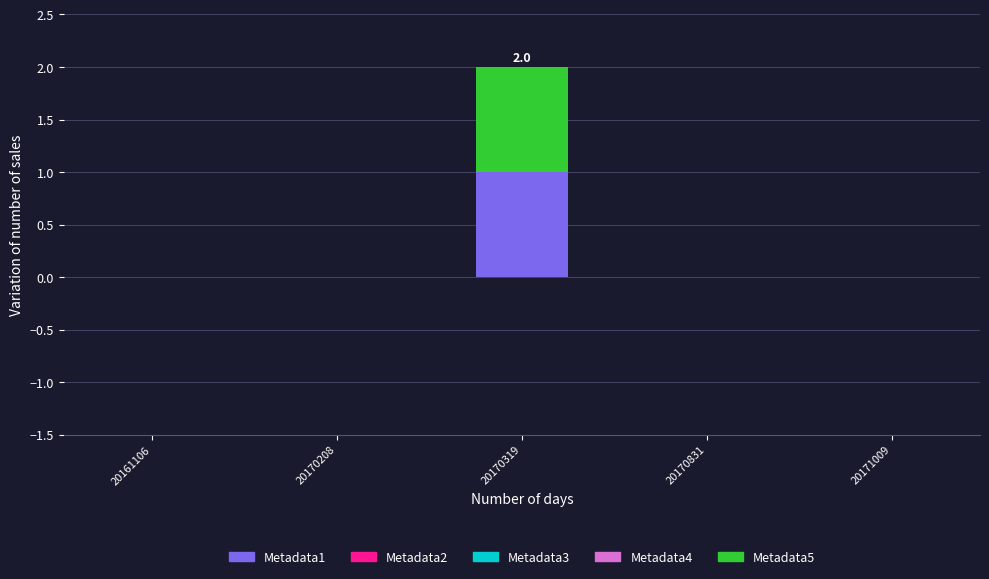

Are the bars grouped side by side (vs. stacked)?

No